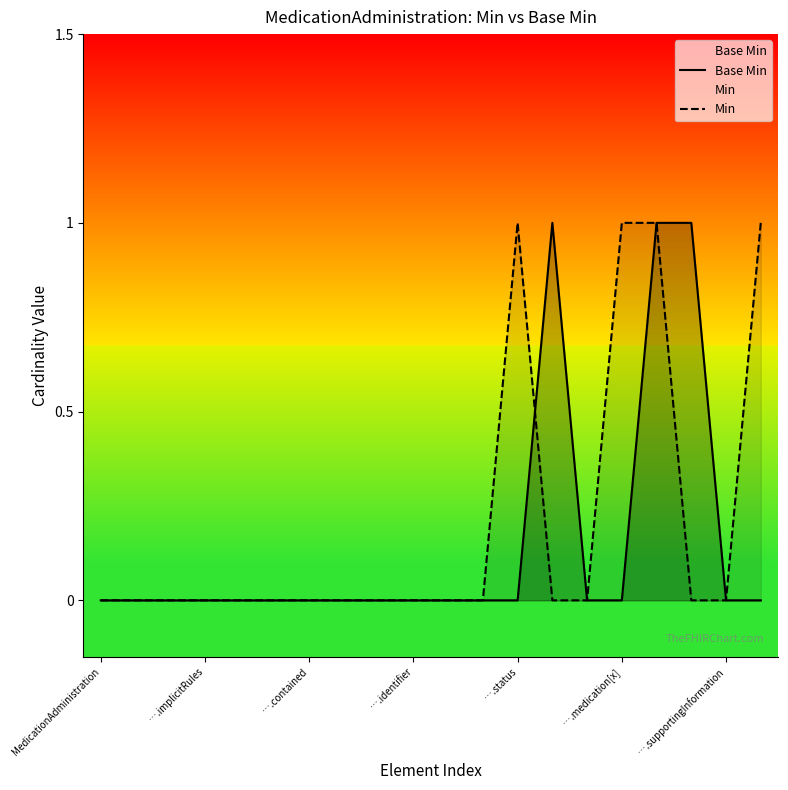

What is the approximate value of Min at 16?

1